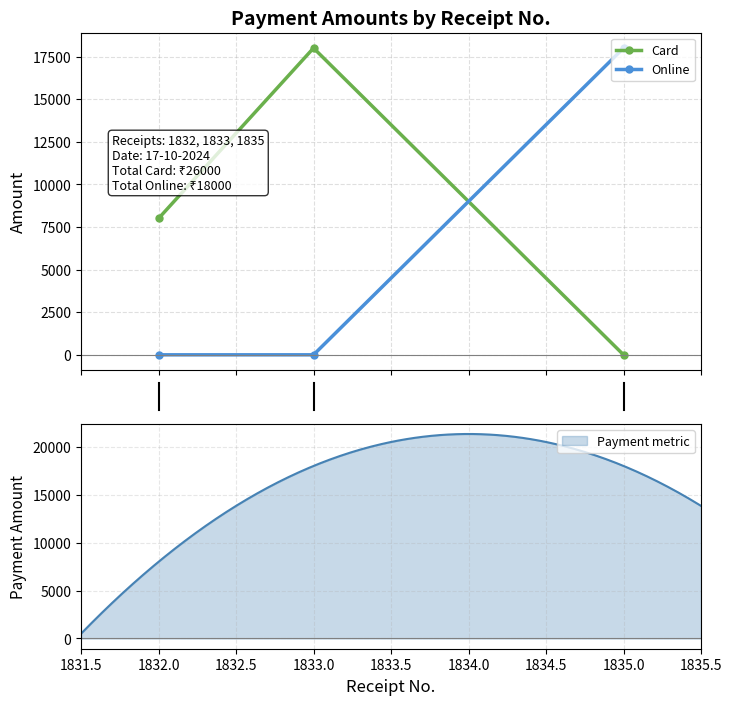

How many lines are shown in the chart?

2